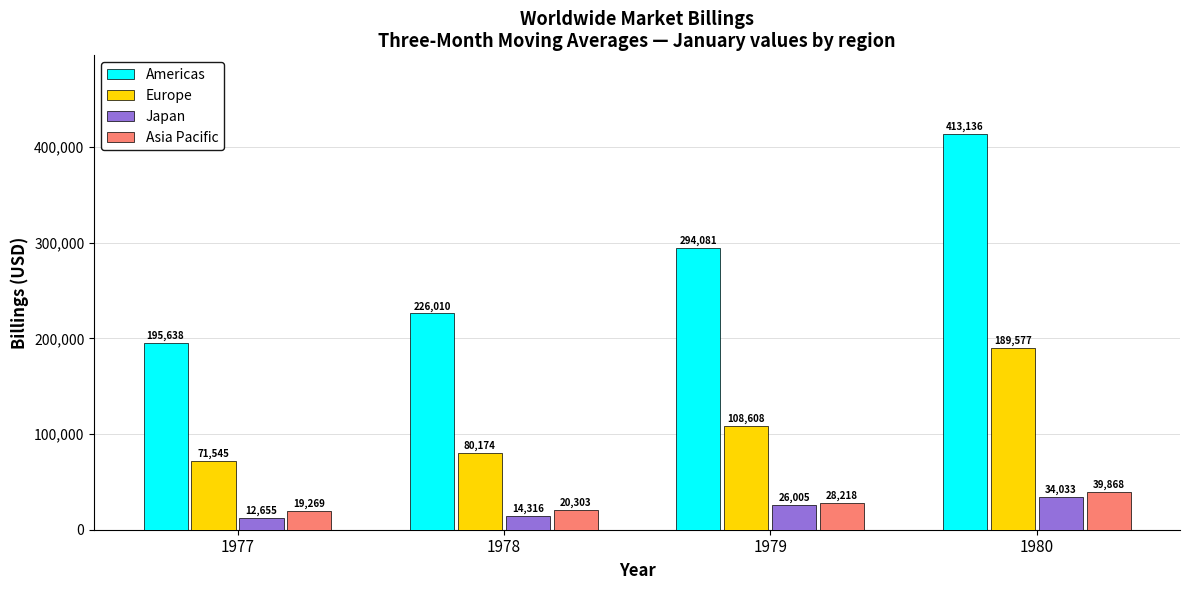

Are the bars grouped side by side (vs. stacked)?

Yes